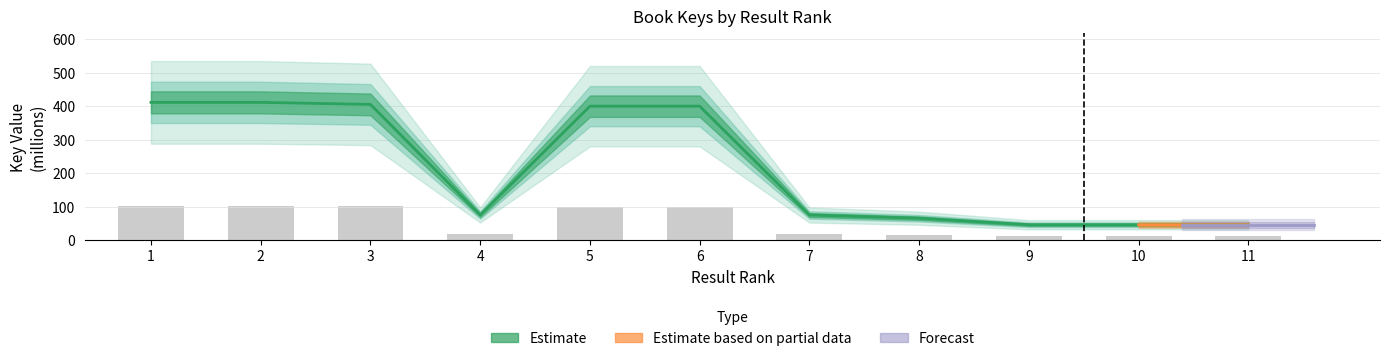

Which category has the lowest value across all series?

11